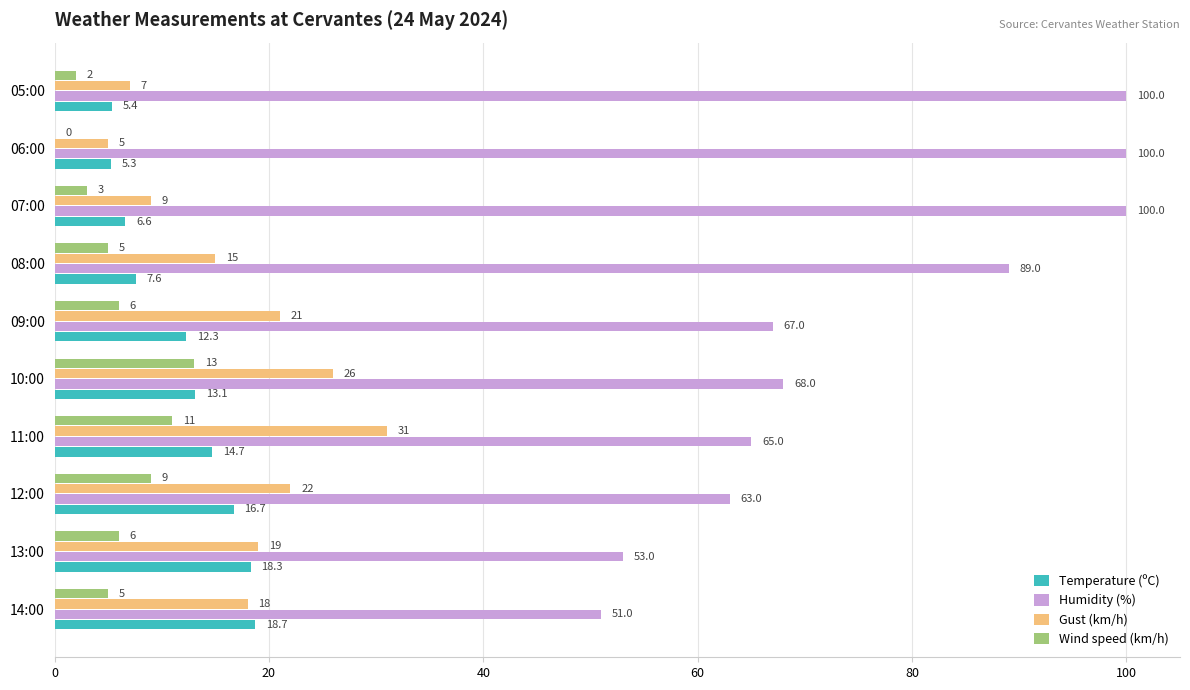

What is the sum of the Humidity (%) values at 09:00 and 13:00?

120.0